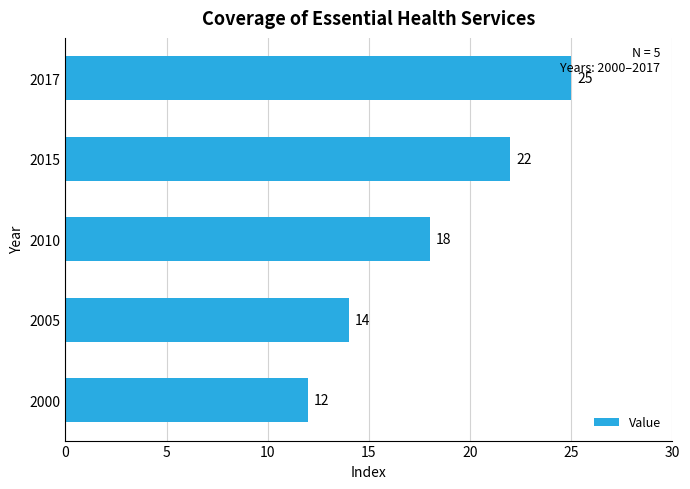

What is the maximum value shown in the chart?

25